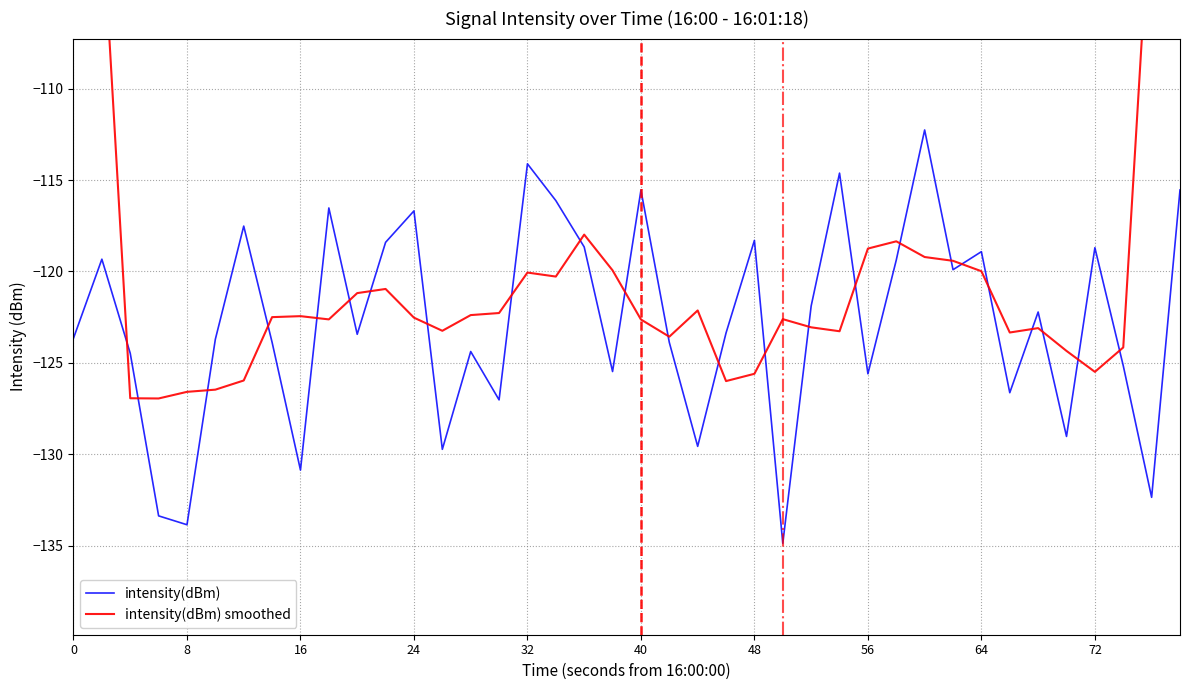

What is the highest value of the intensity(dBm) series?

-112.3